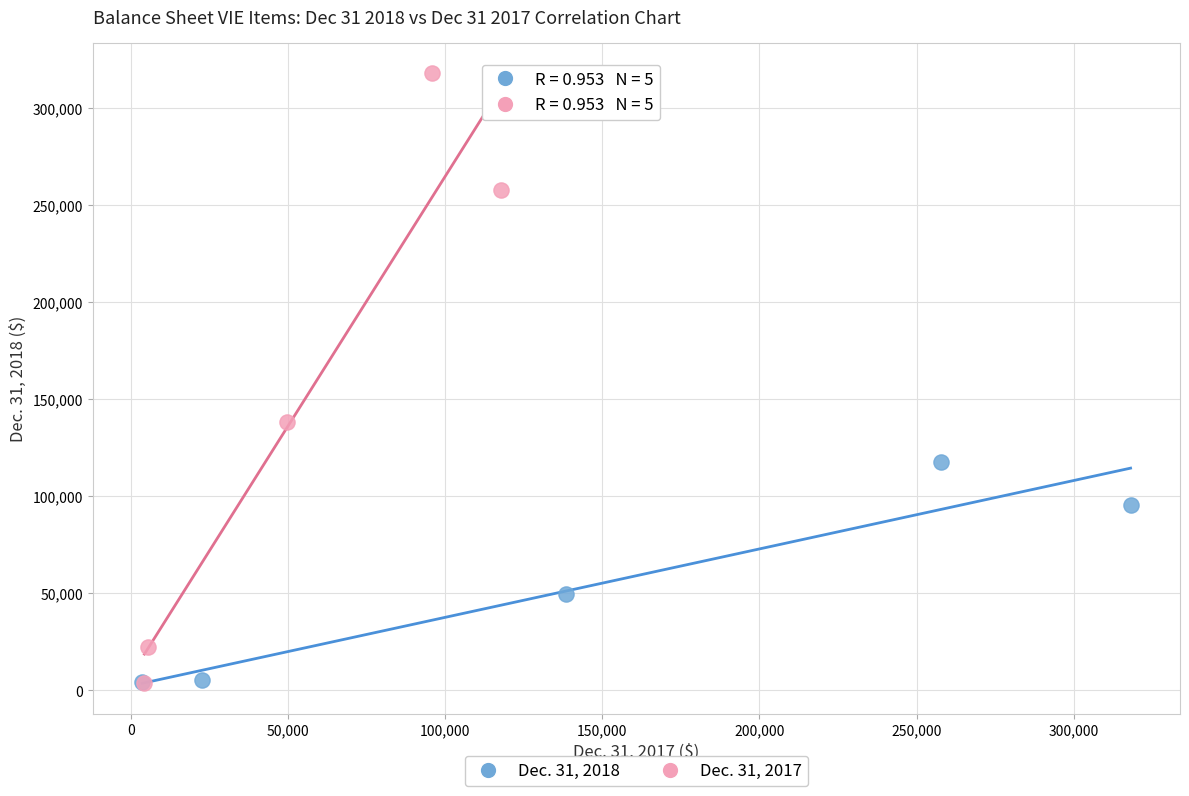

Which series contains the highest Y value?

Dec. 31, 2017